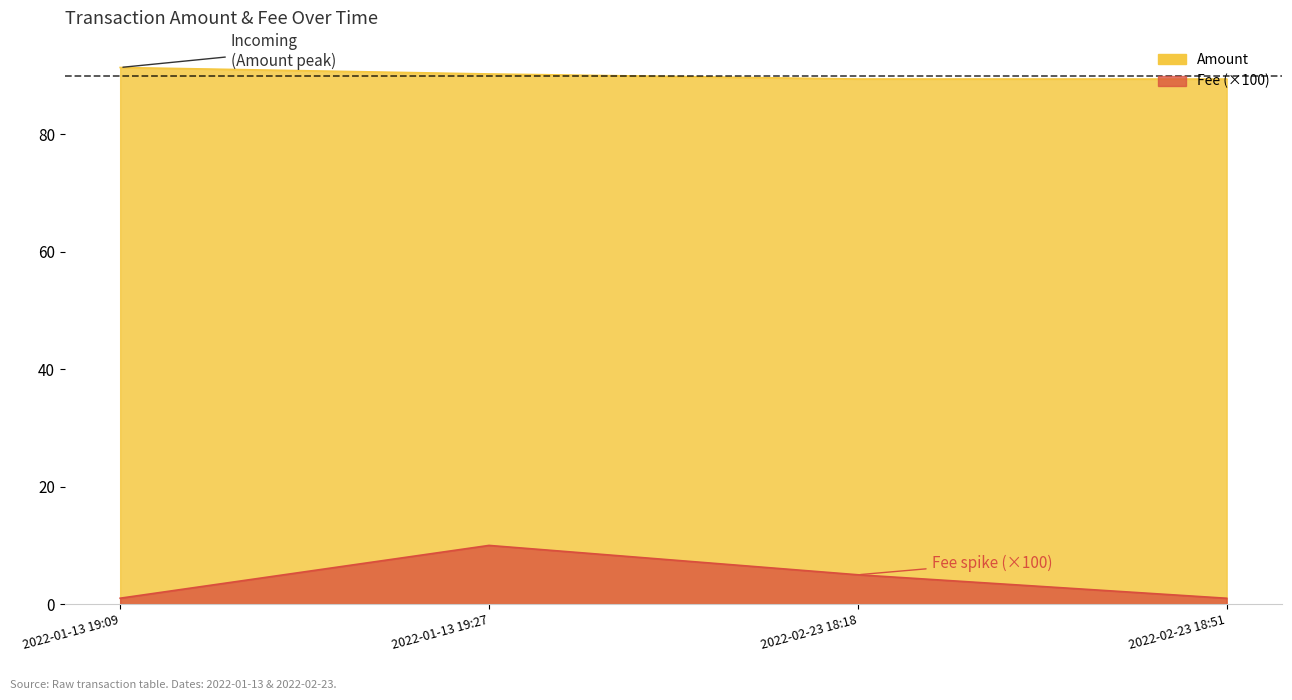

Is the value of Amount at 2022-01-13 19:09 greater than the value of Fee at 2022-02-23 18:51?

Yes